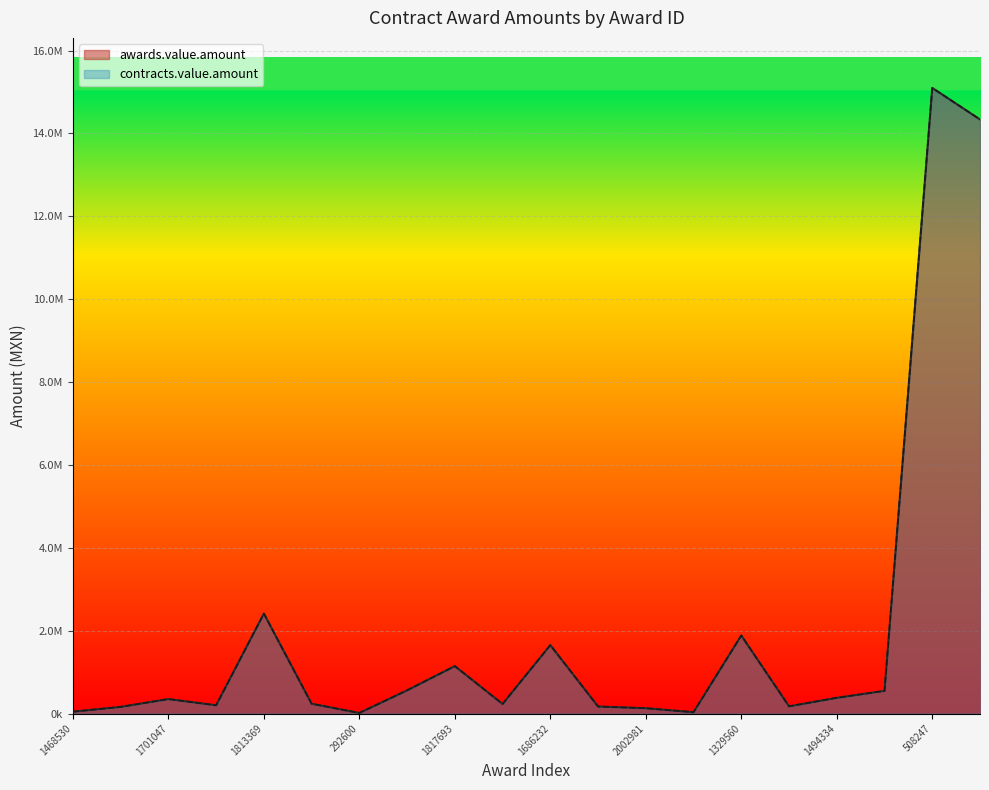

Which series has the largest total across all categories?

awards.value.amount